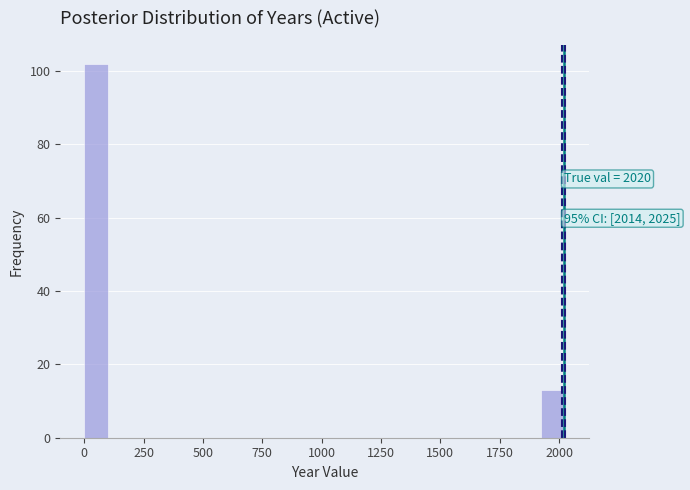

Read against the x-axis, roughly where is the centre of the tallest bar?

50